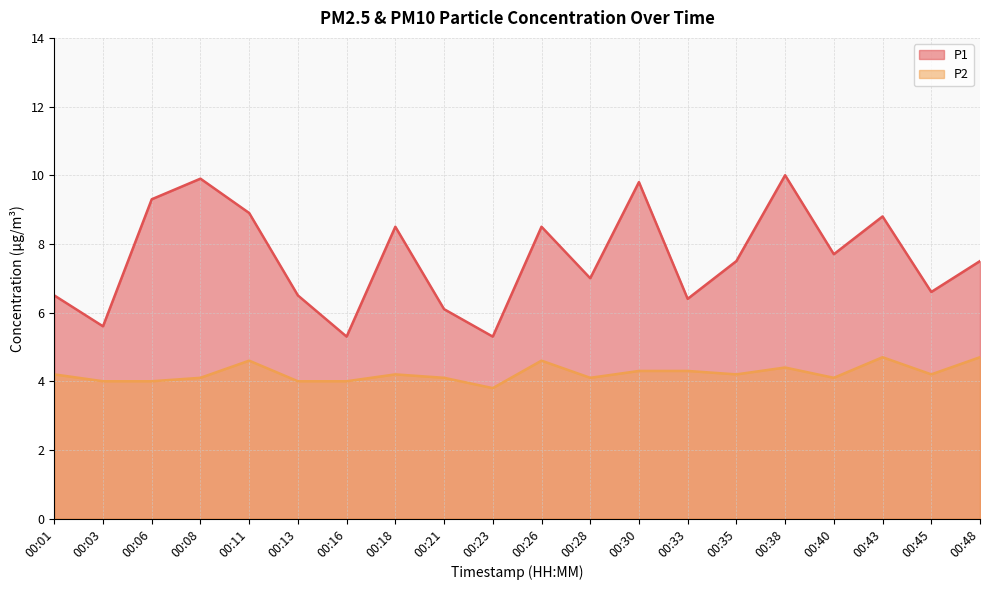

Count the P2 values in the range 4 to 5.

19